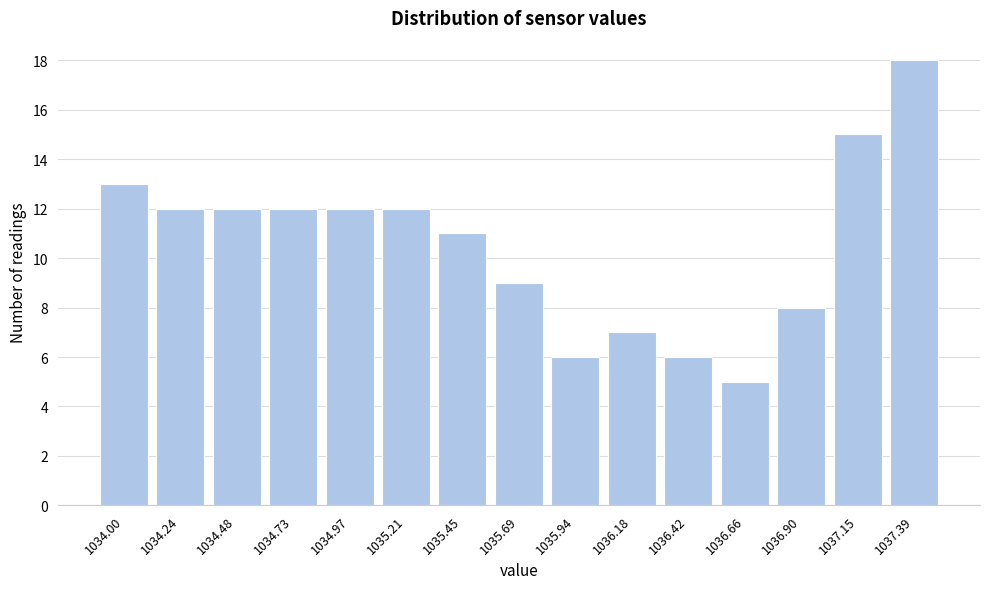

Reading left to right, transcribe all the data shown in this chart.

1034.00=13	1034.24=12	1034.48=12	1034.73=12	1034.97=12	1035.21=12	1035.45=11	1035.69=9	1035.94=6	1036.18=7	1036.42=6	1036.66=5	1036.90=8	1037.15=15	1037.39=18